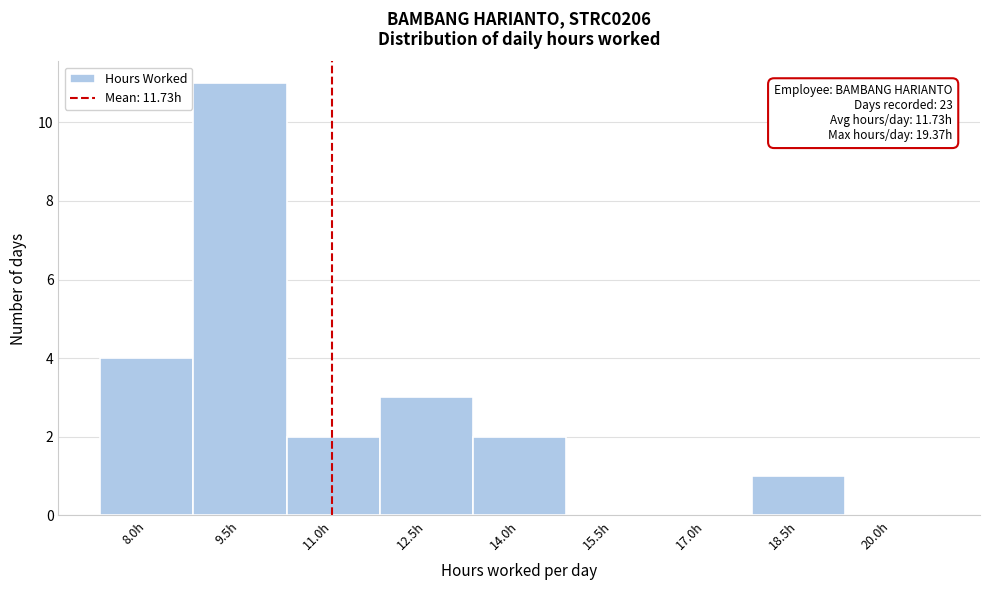

Reading left to right, transcribe all the data shown in this chart.

8.0h=4	9.5h=11	11.0h=2	12.5h=3	14.0h=2	15.5h=0	17.0h=0	18.5h=1	20.0h=0